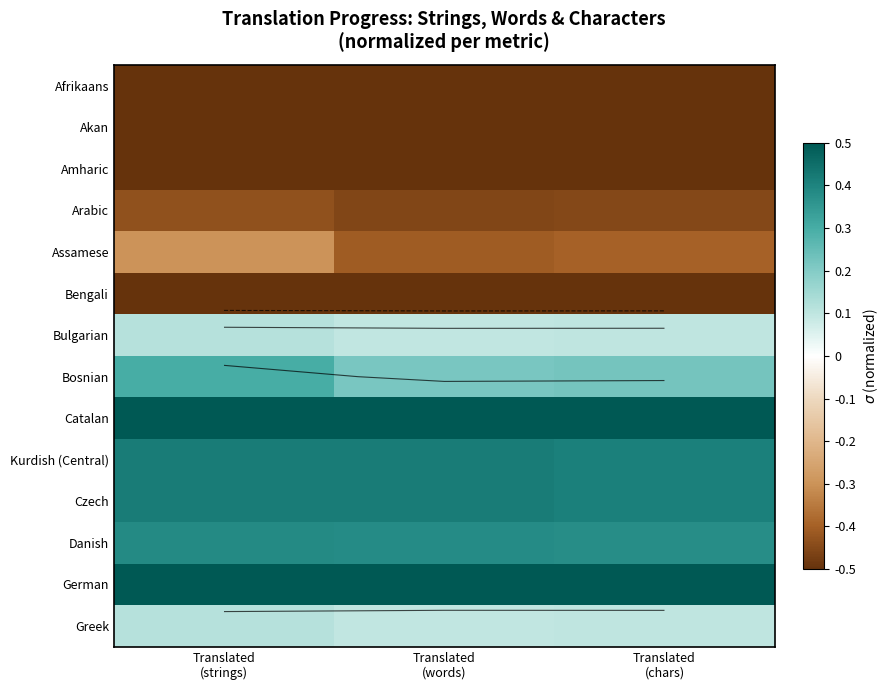

What is the total value across all series at Translated
(chars)?

-0.2